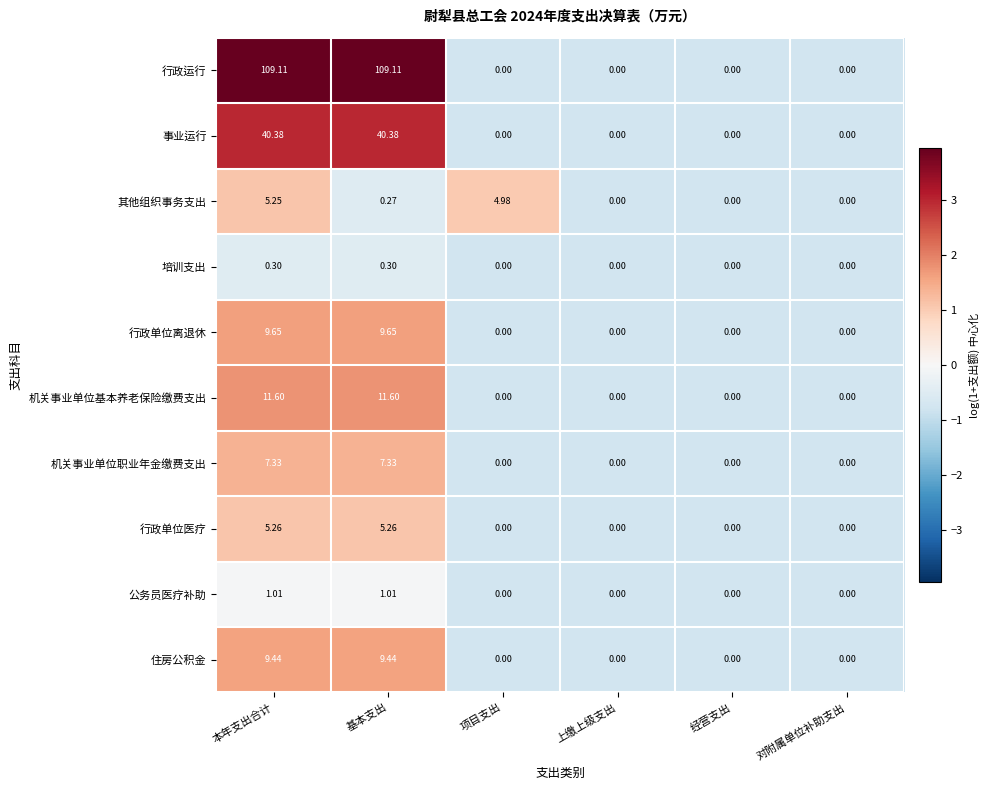

Is the value of 培训支出 at 基本支出 greater than the value of 其他组织事务支出 at 本年支出合计?

No